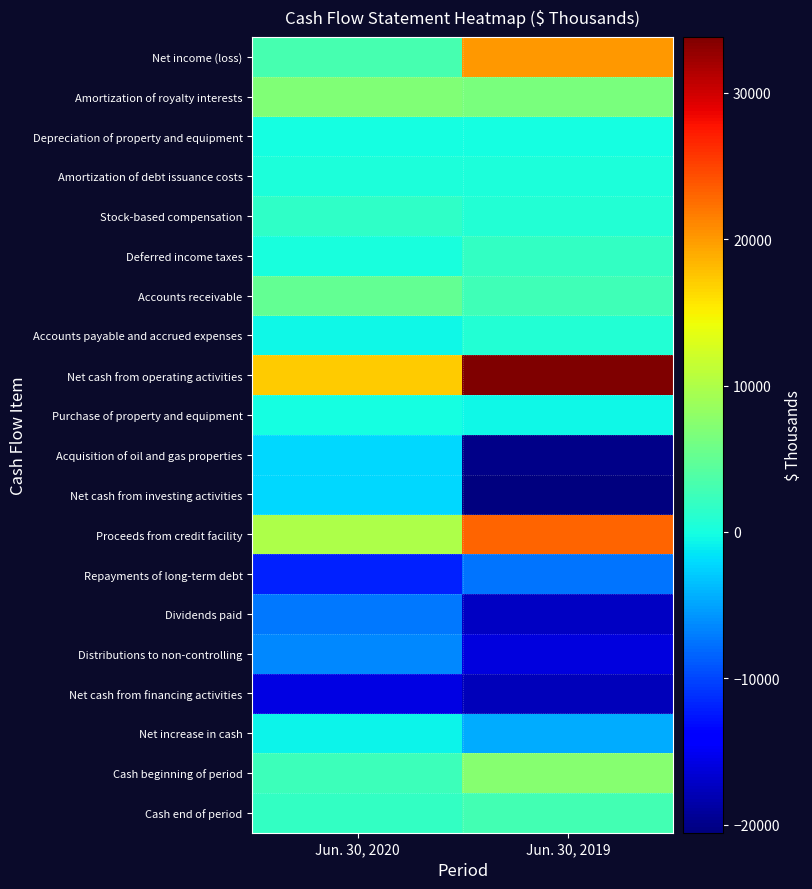

Reading right to left, transcribe all the data shown in this chart.

Net income (loss): Jun. 30, 2019=20205	Jun. 30, 2020=3185
Amortization of royalty interests: Jun. 30, 2019=6440	Jun. 30, 2020=6943
Depreciation of property and equipment: Jun. 30, 2019=23	Jun. 30, 2020=52
Amortization of debt issuance costs: Jun. 30, 2019=321	Jun. 30, 2020=324
Stock-based compensation: Jun. 30, 2019=860	Jun. 30, 2020=1693
Deferred income taxes: Jun. 30, 2019=1952	Jun. 30, 2020=147
Accounts receivable: Jun. 30, 2019=2703	Jun. 30, 2020=4954
Accounts payable and accrued expenses: Jun. 30, 2019=881	Jun. 30, 2020=-529
Net cash from operating activities: Jun. 30, 2019=33815	Jun. 30, 2020=17212
Purchase of property and equipment: Jun. 30, 2019=-542	Jun. 30, 2020=-14
Acquisition of oil and gas properties: Jun. 30, 2019=-20000	Jun. 30, 2020=-2101
Net cash from investing activities: Jun. 30, 2019=-20542	Jun. 30, 2020=-2115
Proceeds from credit facility: Jun. 30, 2019=23000	Jun. 30, 2020=10000
Repayments of long-term debt: Jun. 30, 2019=-7500	Jun. 30, 2020=-11900
Dividends paid: Jun. 30, 2019=-17196	Jun. 30, 2020=-7355
Distributions to non-controlling: Jun. 30, 2019=-15956	Jun. 30, 2020=-6400
Net cash from financing activities: Jun. 30, 2019=-17723	Jun. 30, 2020=-15794
Net increase in cash: Jun. 30, 2019=-4450	Jun. 30, 2020=-697
Cash beginning of period: Jun. 30, 2019=7317	Jun. 30, 2020=2543
Cash end of period: Jun. 30, 2019=2867	Jun. 30, 2020=1846